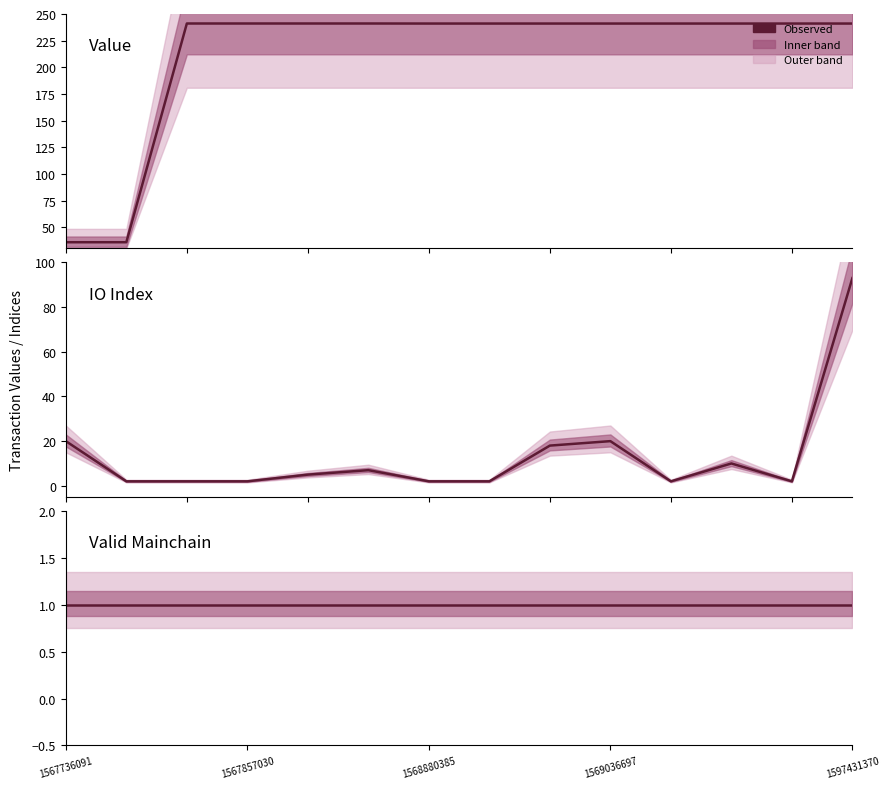

The value of io_index at 10 is 2.9. True or false?

False